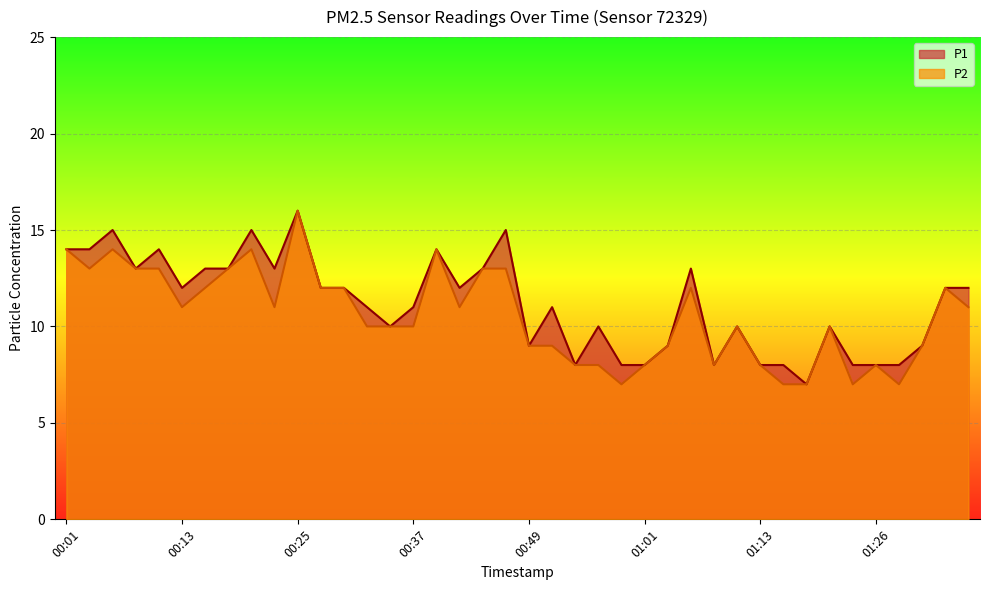

At which category is the sum across all series the highest?

00:25